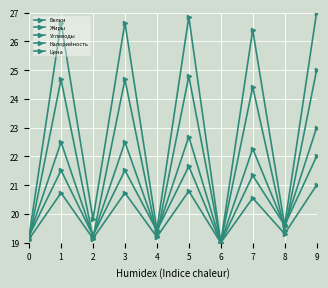

Between 0 and 6, which series saw the biggest shift?

Белки